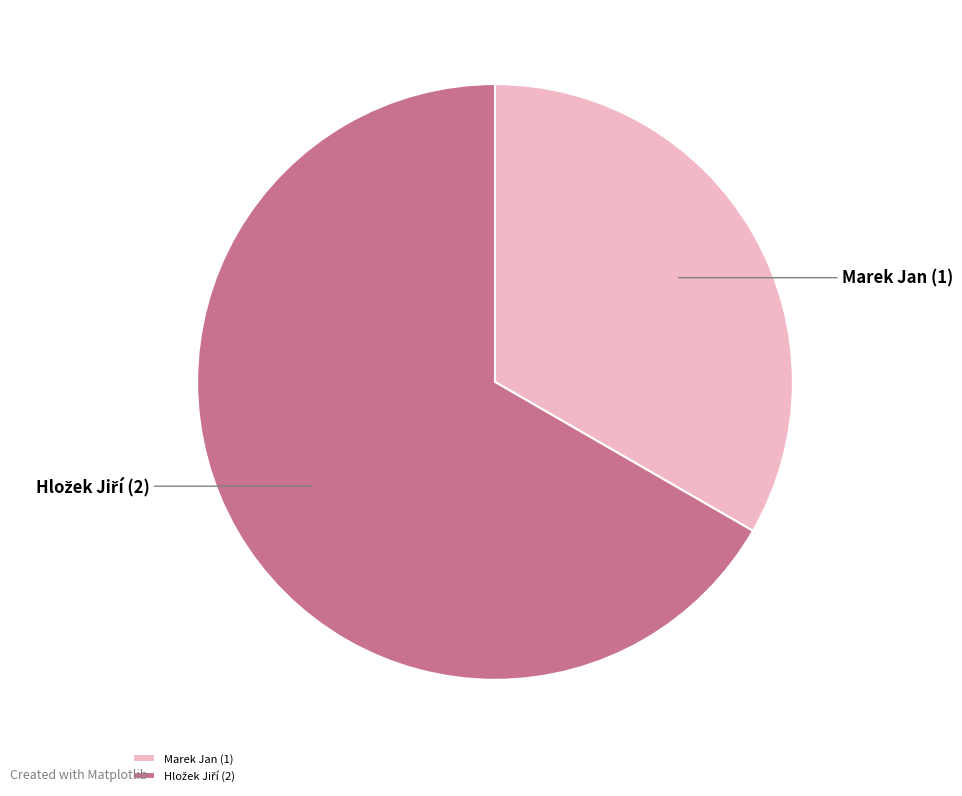

Does Marek Jan represent more than half of the total?

No